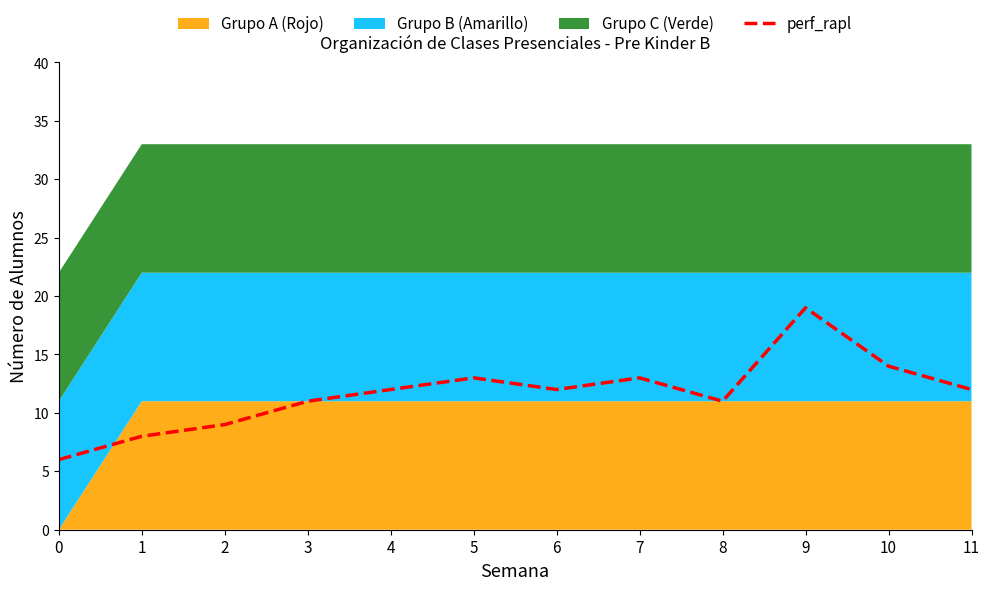

Read the value at 8.

11